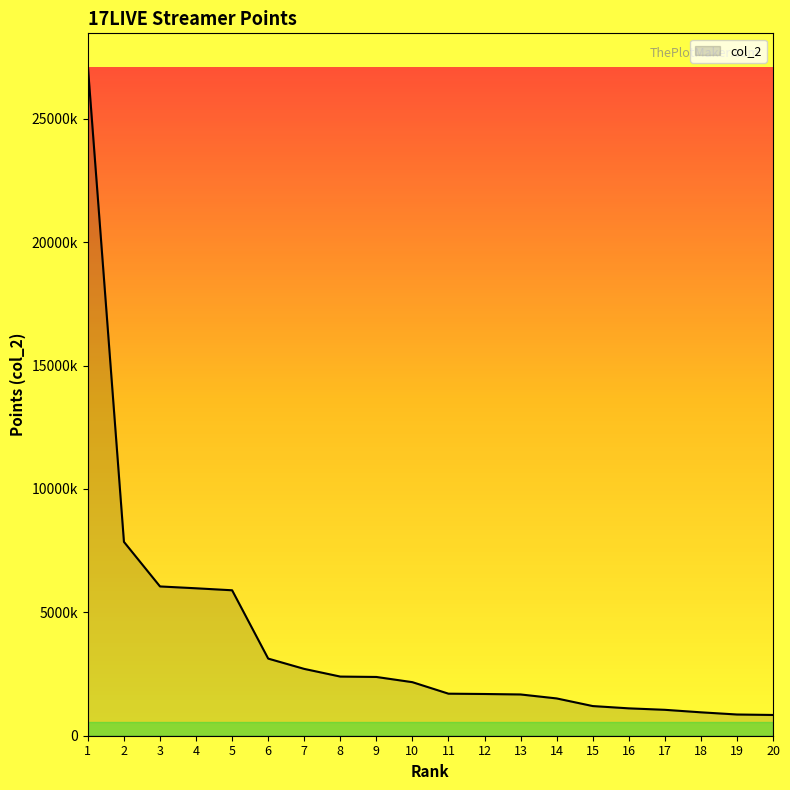

Does the chart display data point markers on the line(s)?

No